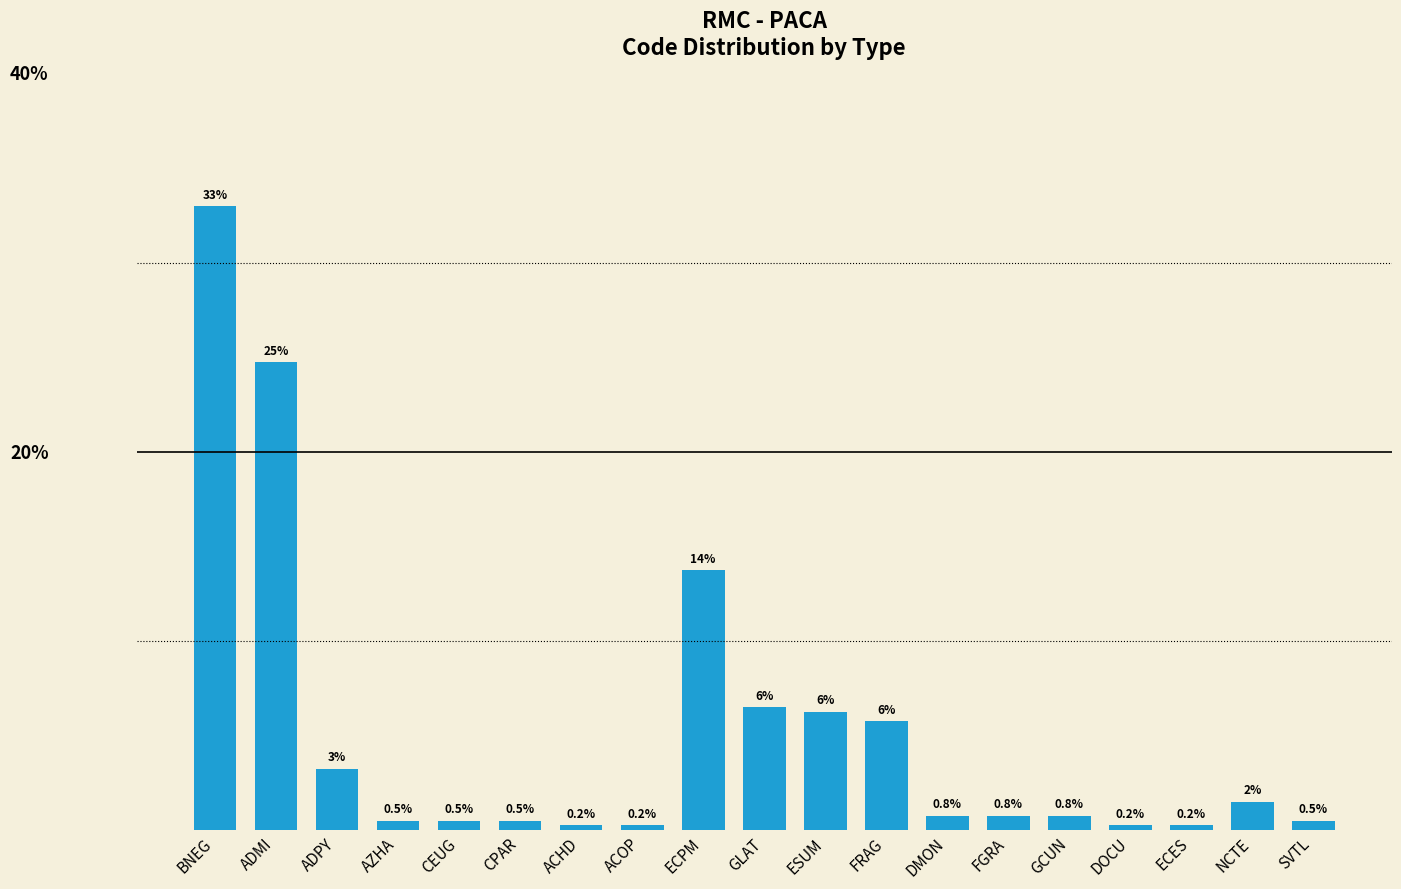

At which label is the value closest to 16?

ECPM